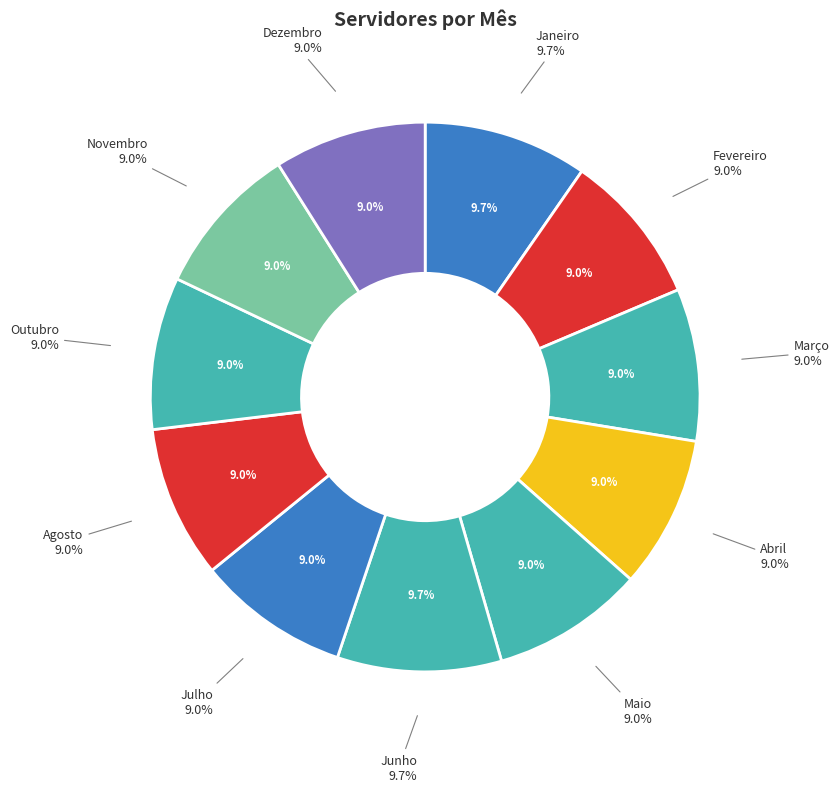

Is it true that Janeiro is 10% of the pie?

True